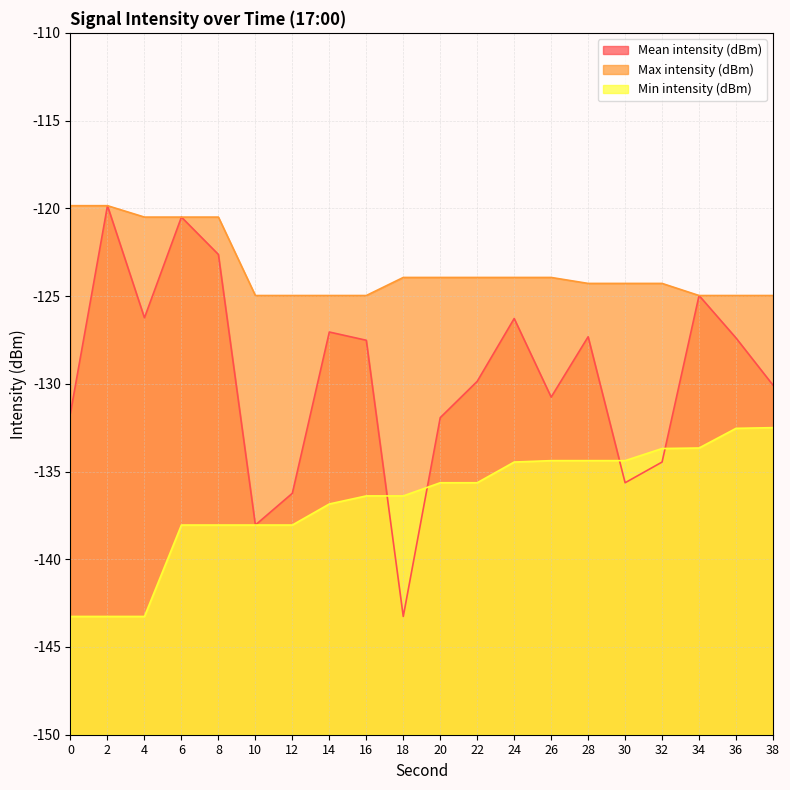

Rank the series by their average value, from lowest to highest.

Min intensity (dBm), Mean intensity (dBm), Max intensity (dBm)